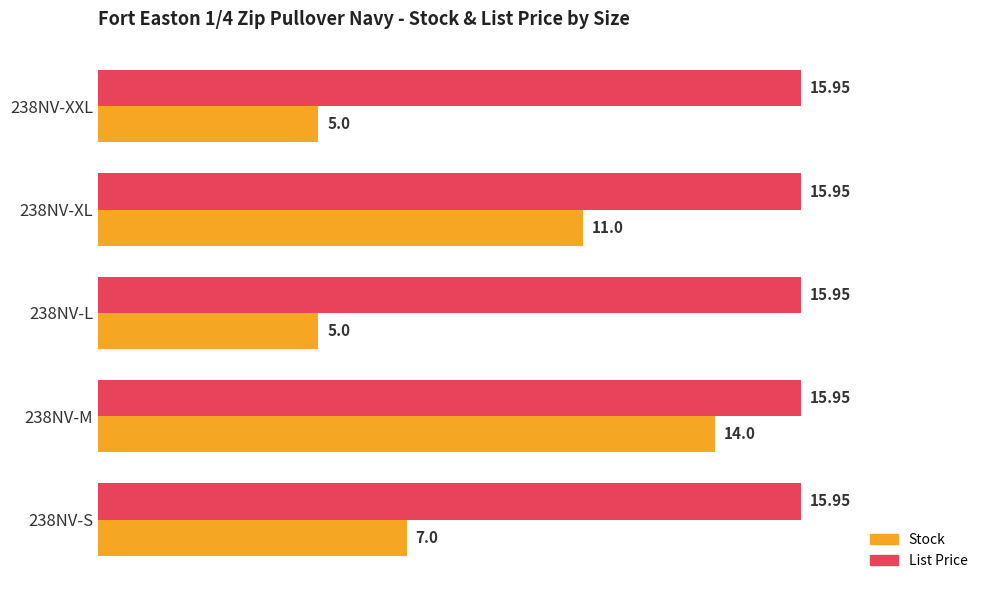

Which series has the largest total across all categories?

List Price